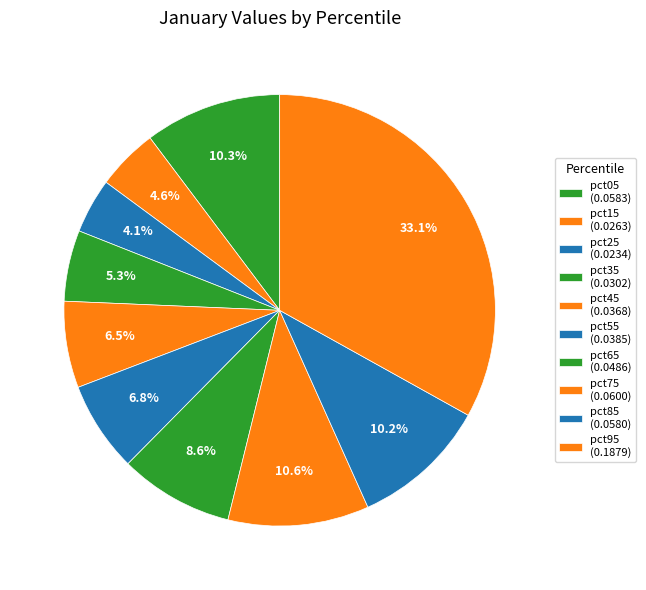

What is the smallest slice in the pie chart?

pct25